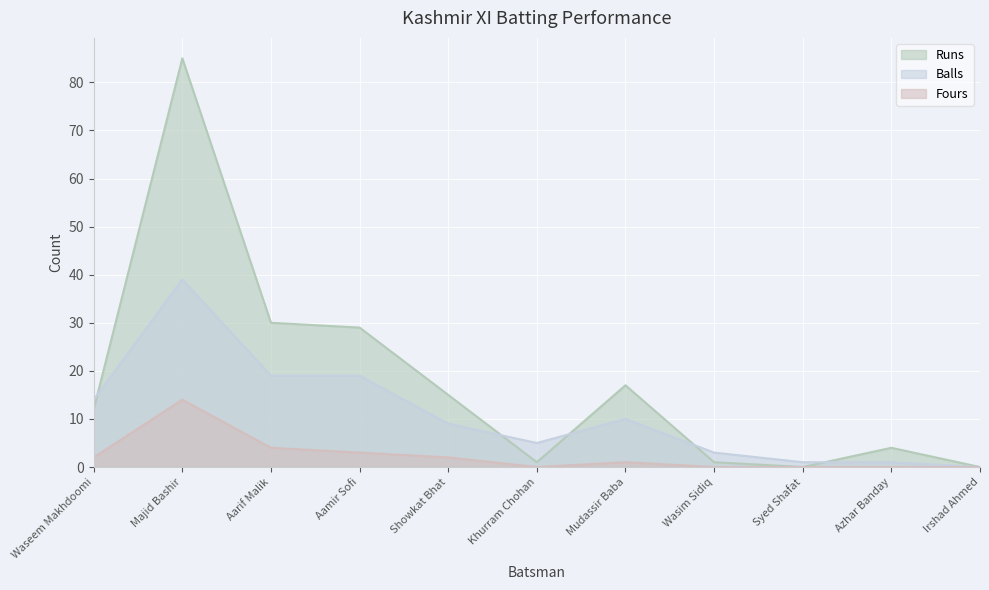

What is the difference between the second highest and minimum values in the Fours series?

4